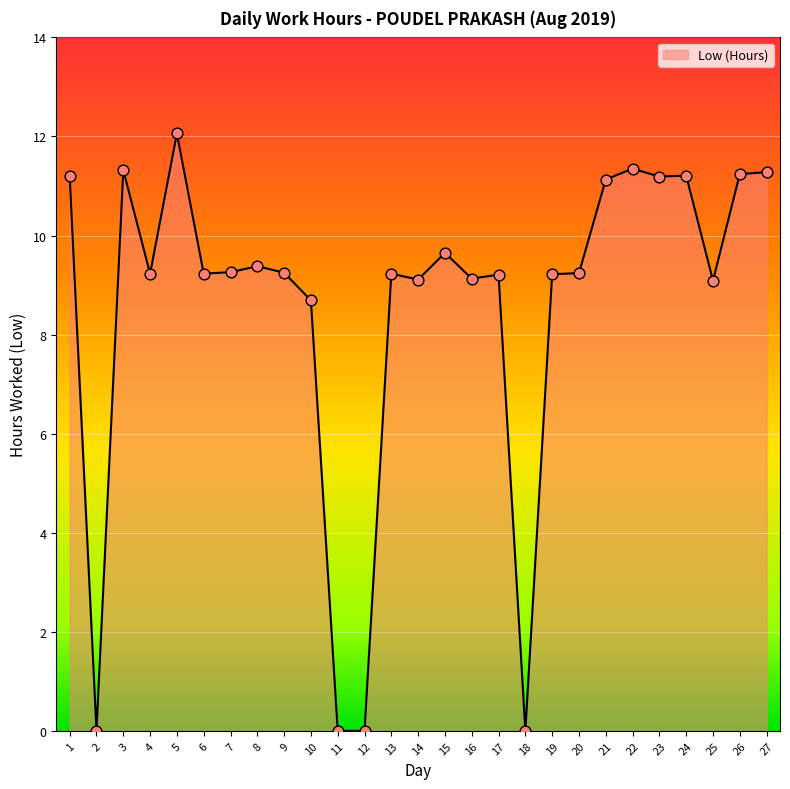

What is the change in value from 8 to 10?

-0.7